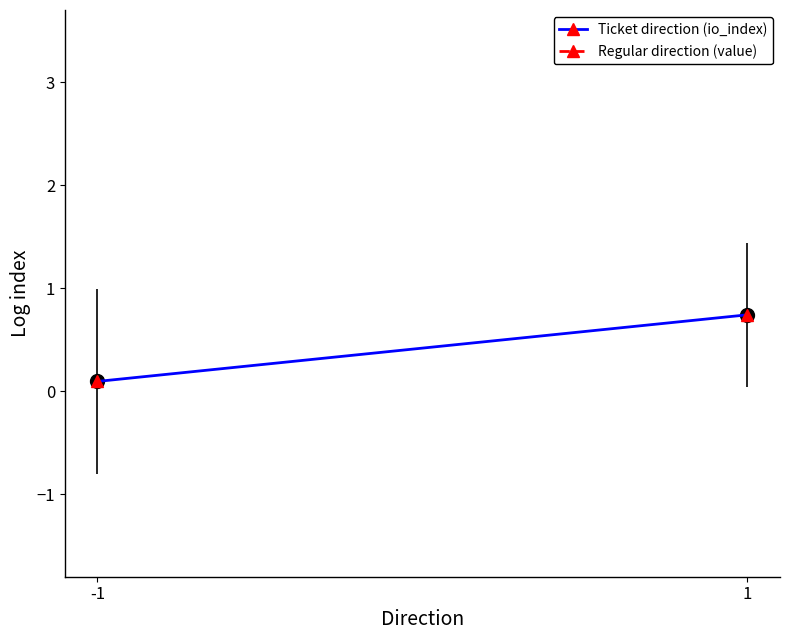

What is the sum of the Ticket direction (io_index) values at -1 and 1?

0.8